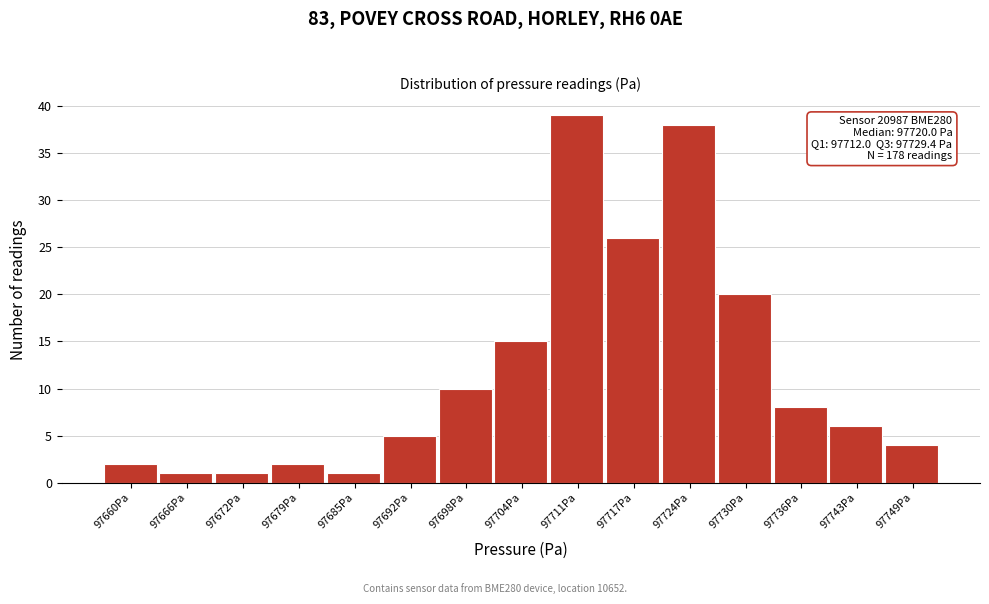

Reading left to right, extract all data points from this chart.

97660Pa=2	97666Pa=1	97672Pa=1	97679Pa=2	97685Pa=1	97692Pa=5	97698Pa=10	97704Pa=15	97711Pa=39	97717Pa=26	97724Pa=38	97730Pa=20	97736Pa=8	97743Pa=6	97749Pa=4